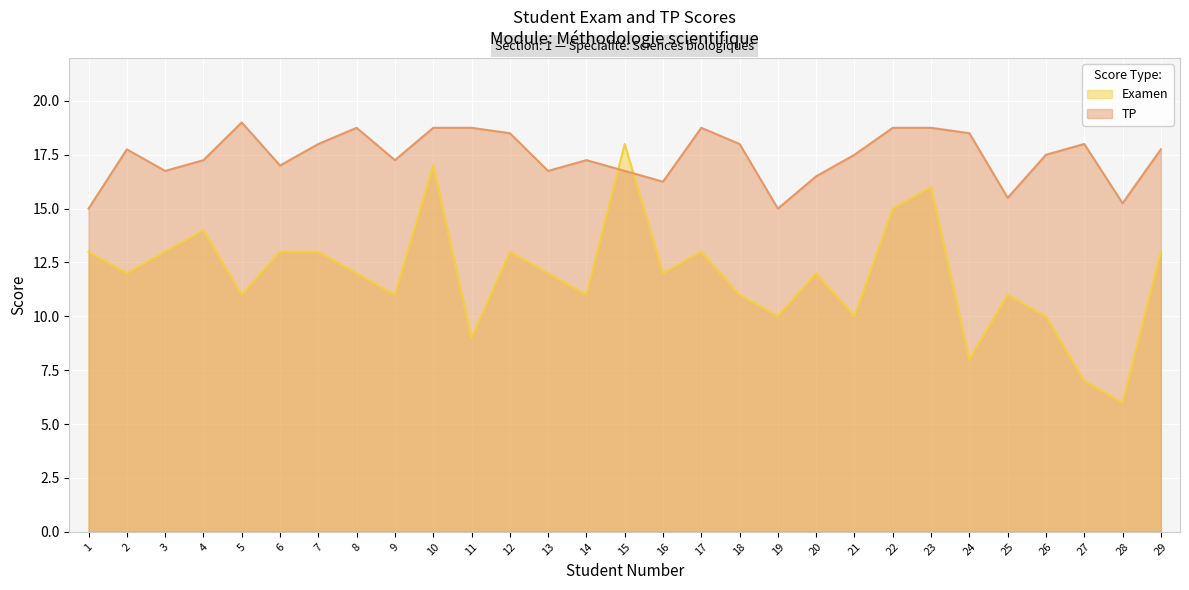

Rank the series at 15 from lowest to highest value.

TP, Examen